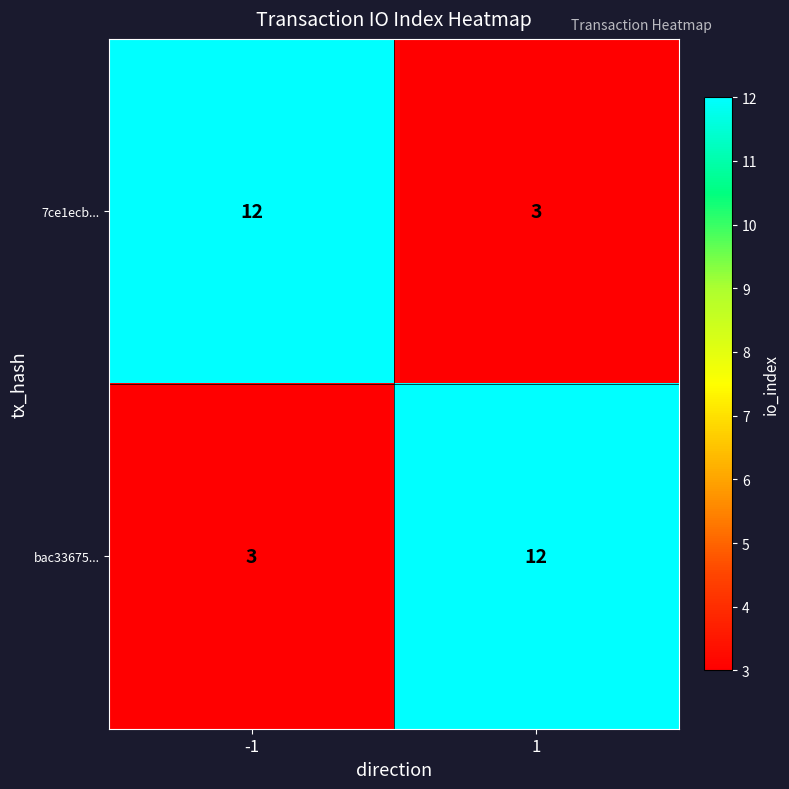

Is the value of 7ce1ecb... at 1 greater than the value of bac33675... at 1?

No